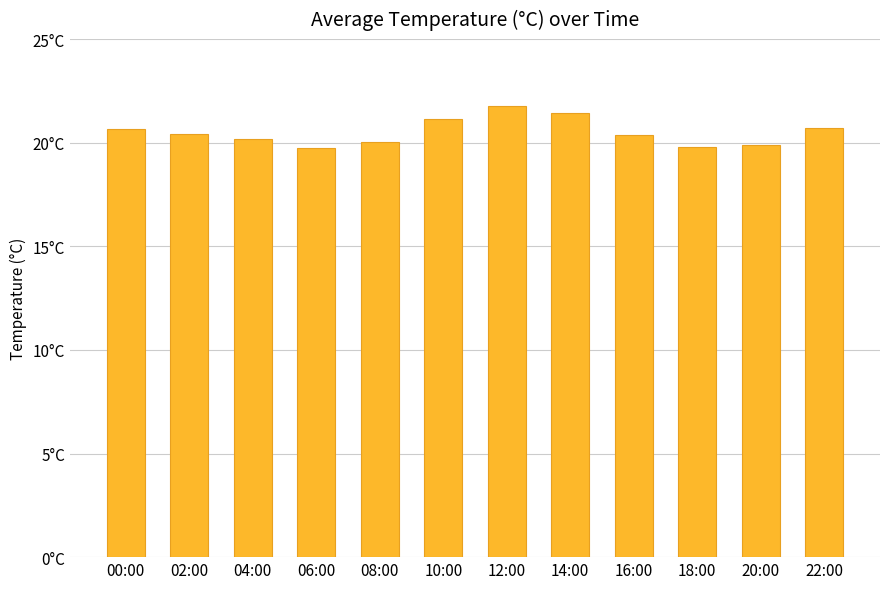

Does the chart contain any negative values?

No